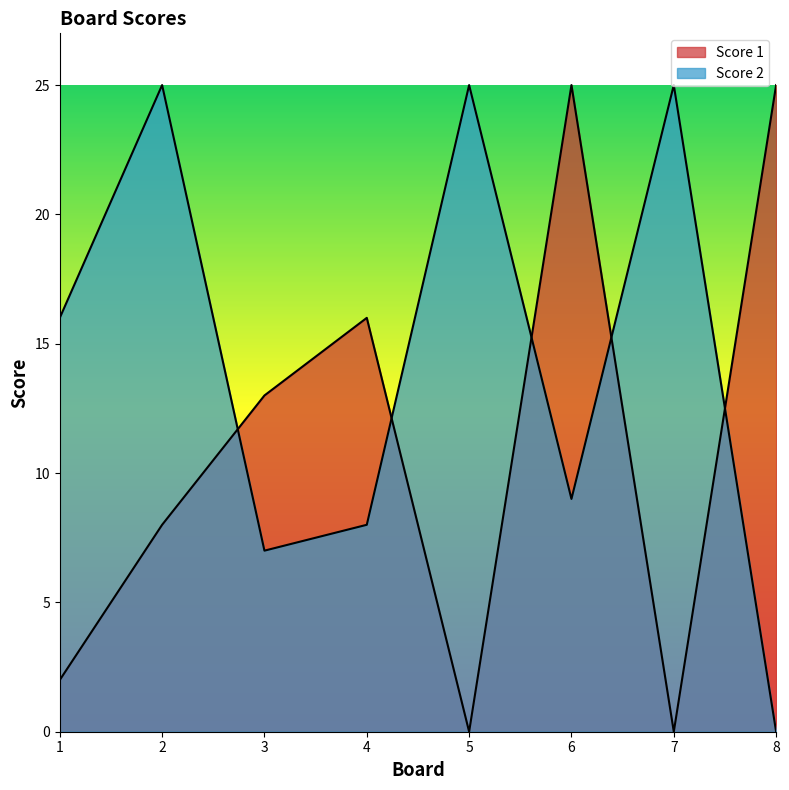

What is the average value of the Score 2 series?

14